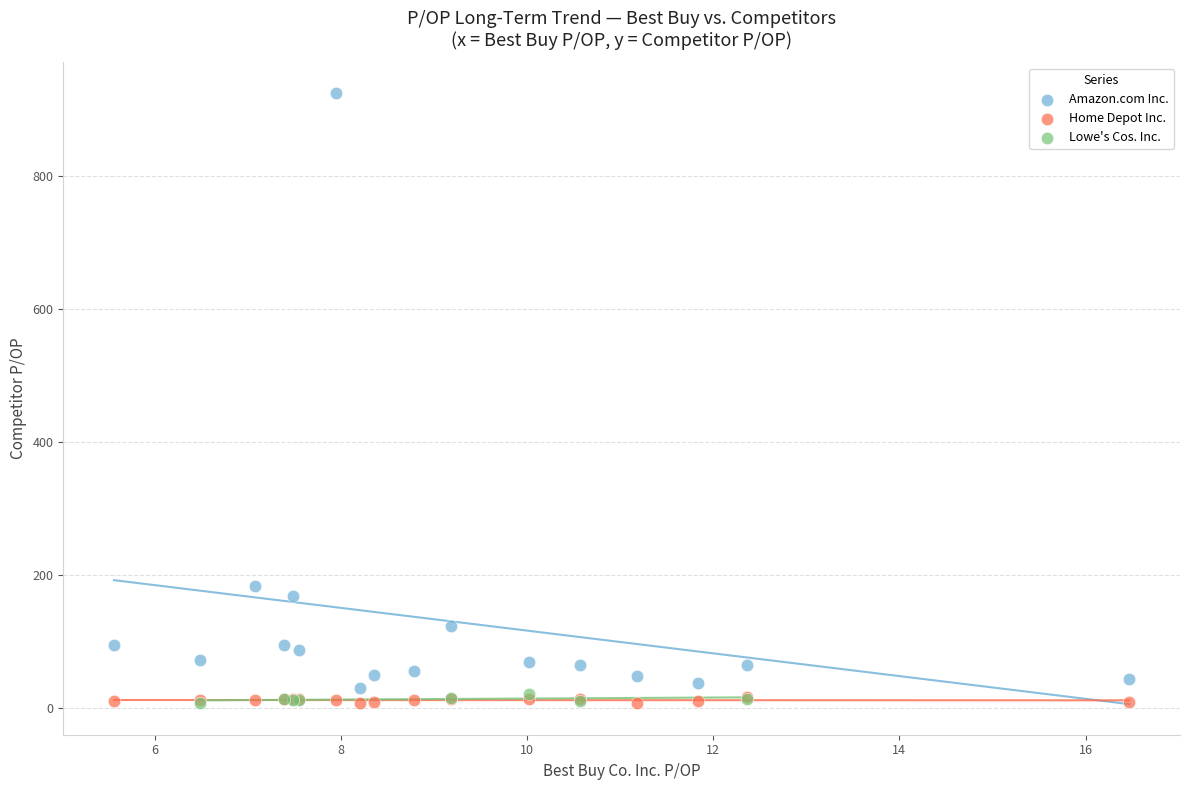

Which series has the widest spread of Y values?

Amazon.com Inc.